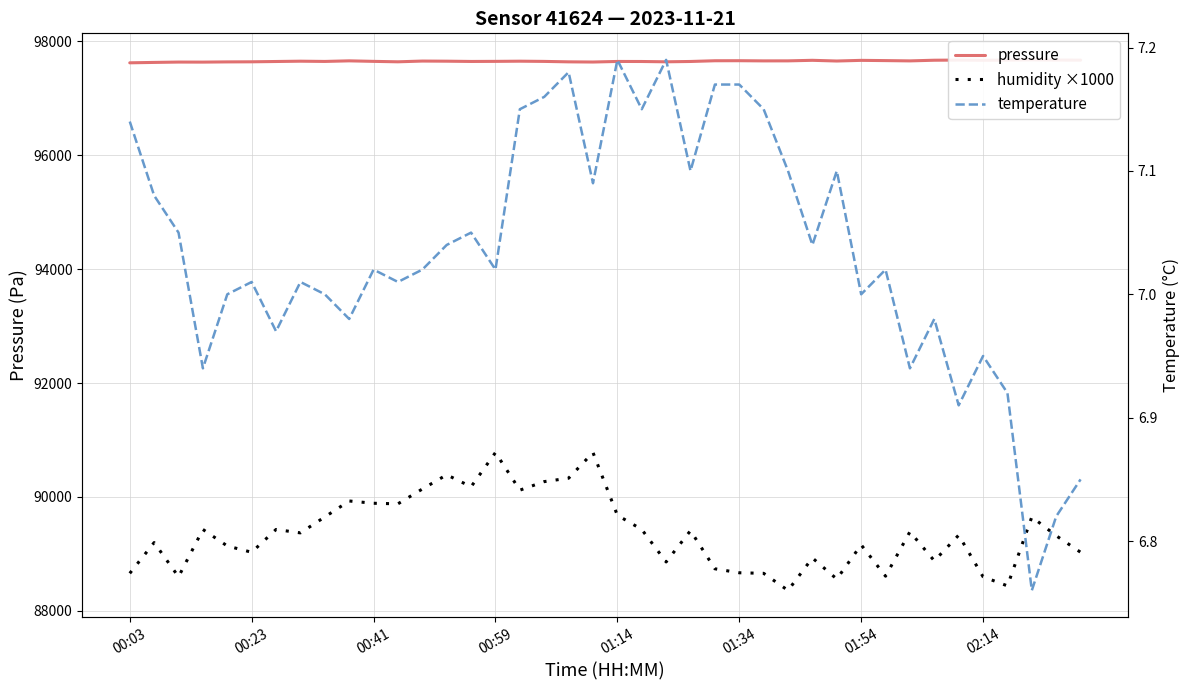

The humidity ×1000 series shows 89890.0 at 00:41. True or false?

True